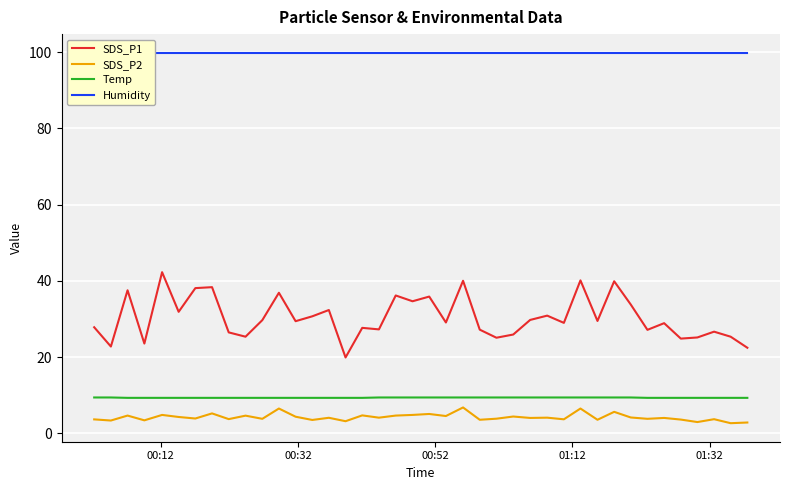

What is the value of the Temp point at the 20th from the left?

9.4